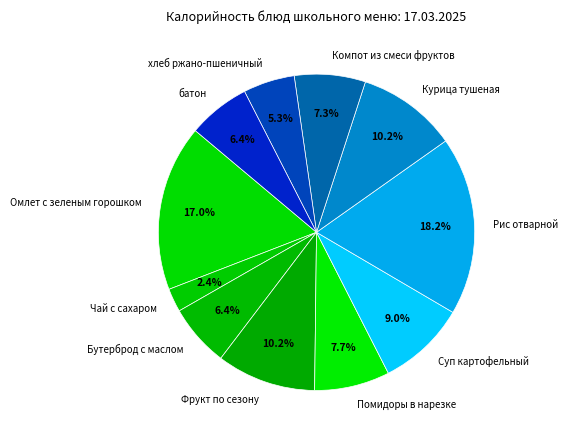

Which slice is the largest?

Рис отварной